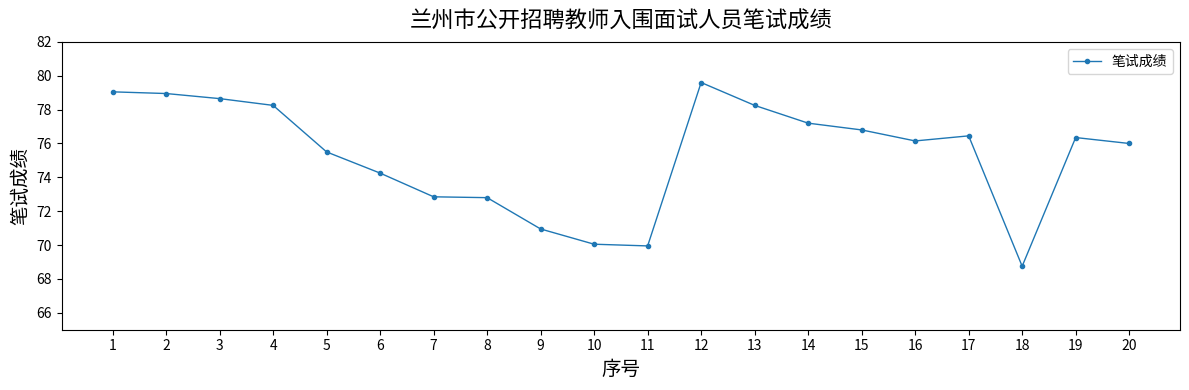

At which label is the value closest to 74?

6